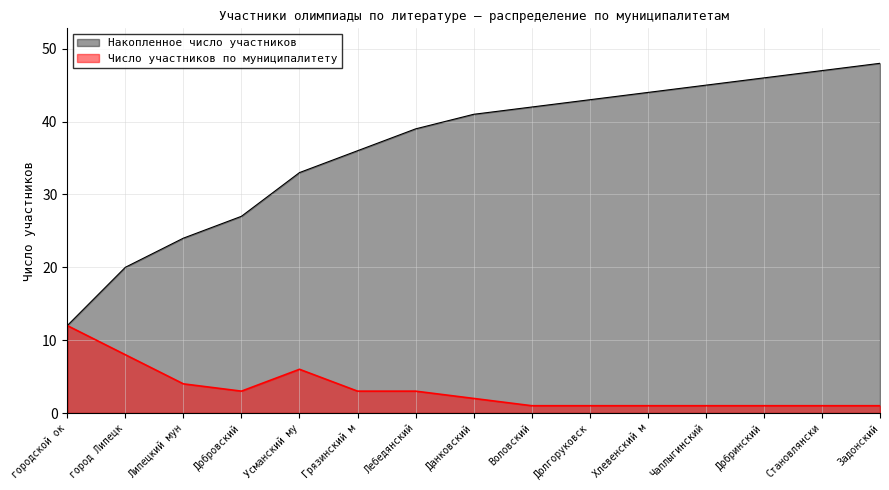

What is the greatest value displayed?

48